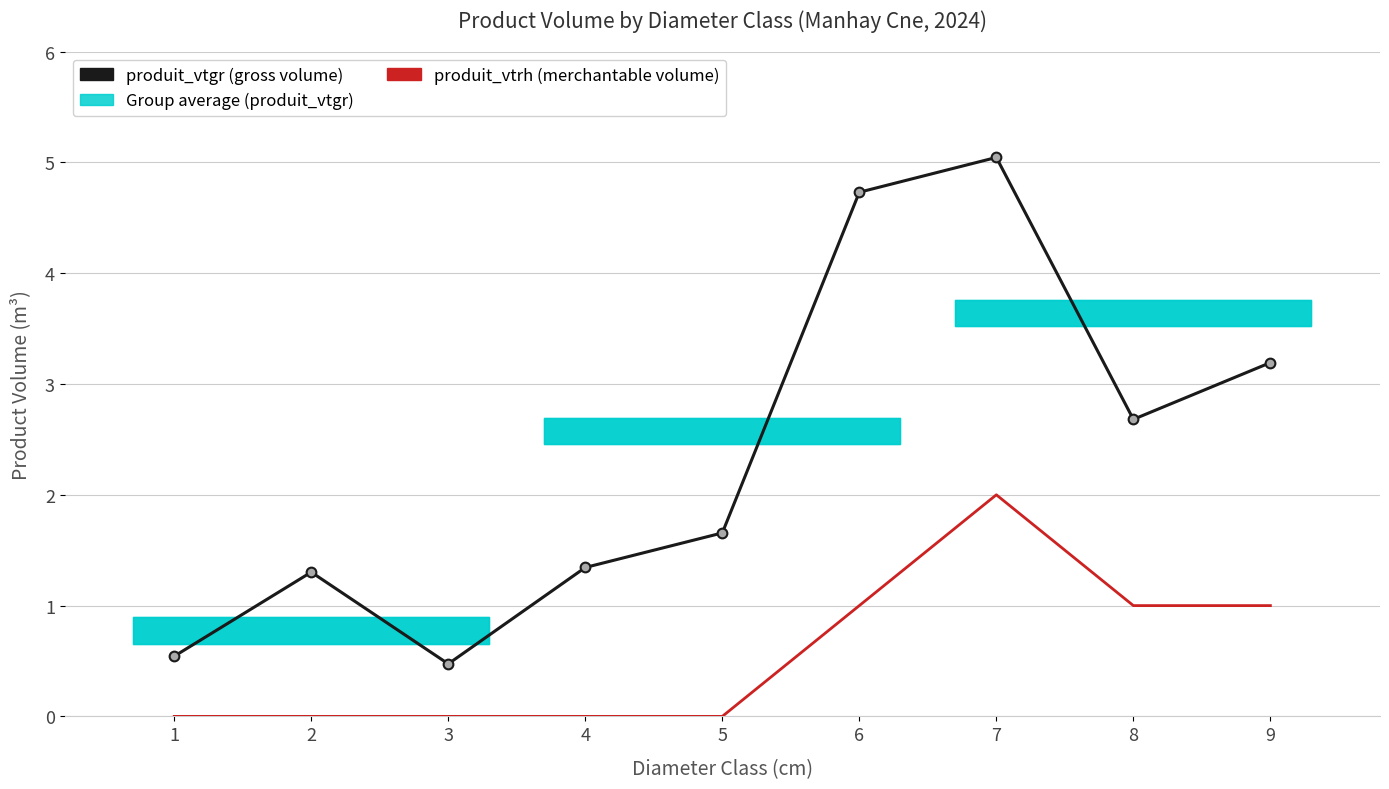

Is the value of produit_vtrh at 2 greater than the value of produit_vtgr at 4?

No